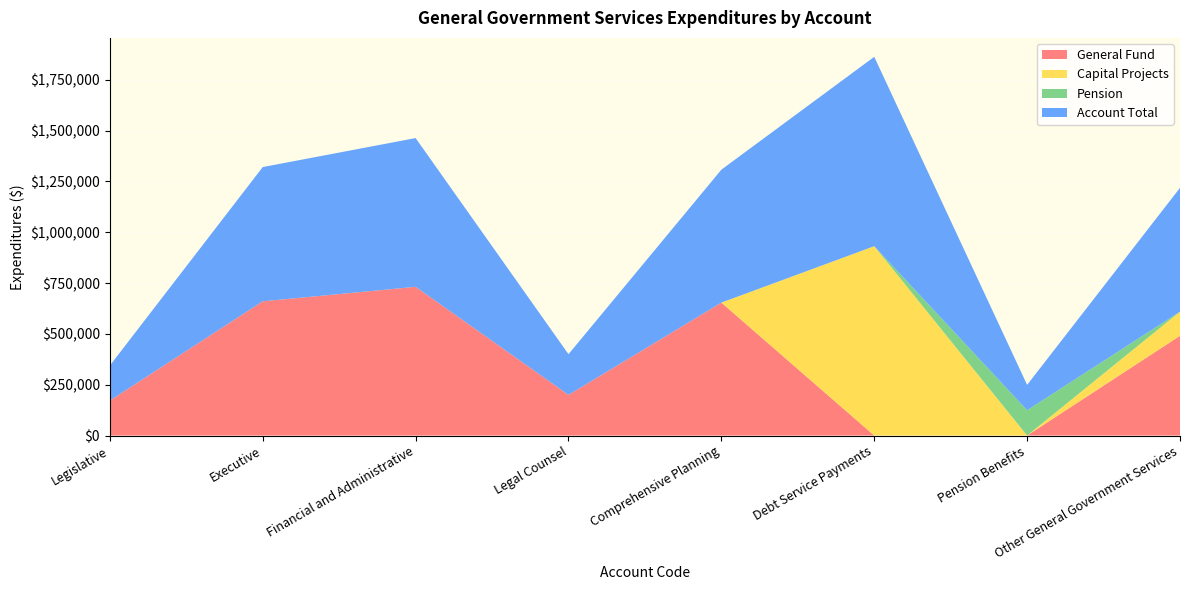

Reading right to left, extract all data points from this chart.

General Fund: Other General Government Services=490843	Pension Benefits=0	Debt Service Payments=0	Comprehensive Planning=654088	Legal Counsel=200053	Financial and Administrative=731810	Executive=660509	Legislative=172162
Capital Projects: Other General Government Services=118549	Pension Benefits=0	Debt Service Payments=931726	Comprehensive Planning=0	Legal Counsel=0	Financial and Administrative=0	Executive=0	Legislative=0
Pension: Other General Government Services=0	Pension Benefits=124575	Debt Service Payments=0	Comprehensive Planning=0	Legal Counsel=0	Financial and Administrative=0	Executive=0	Legislative=0
Account Total: Other General Government Services=609392	Pension Benefits=124575	Debt Service Payments=931726	Comprehensive Planning=654088	Legal Counsel=200053	Financial and Administrative=731810	Executive=660509	Legislative=172162